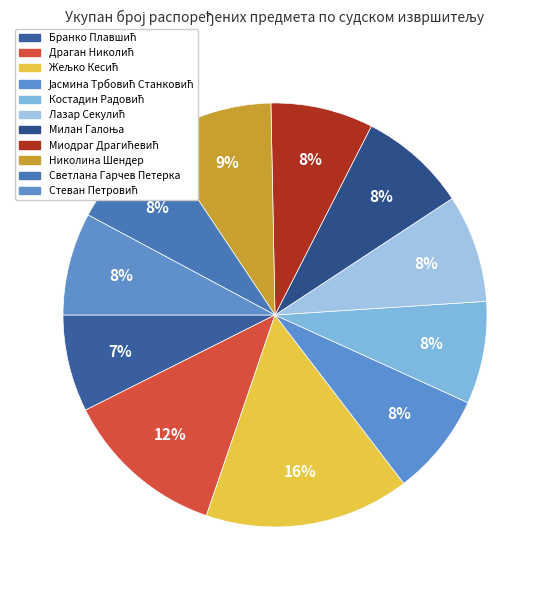

What percentage is the Светлана Гарчев Петерка slice, to the nearest percent?

8%